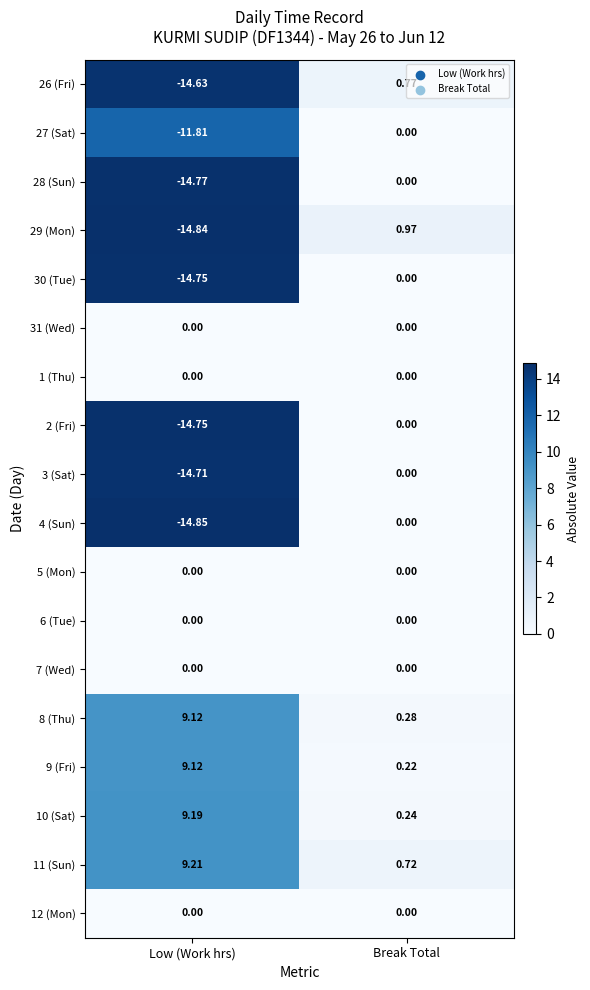

How many categories are shown in the chart?

2